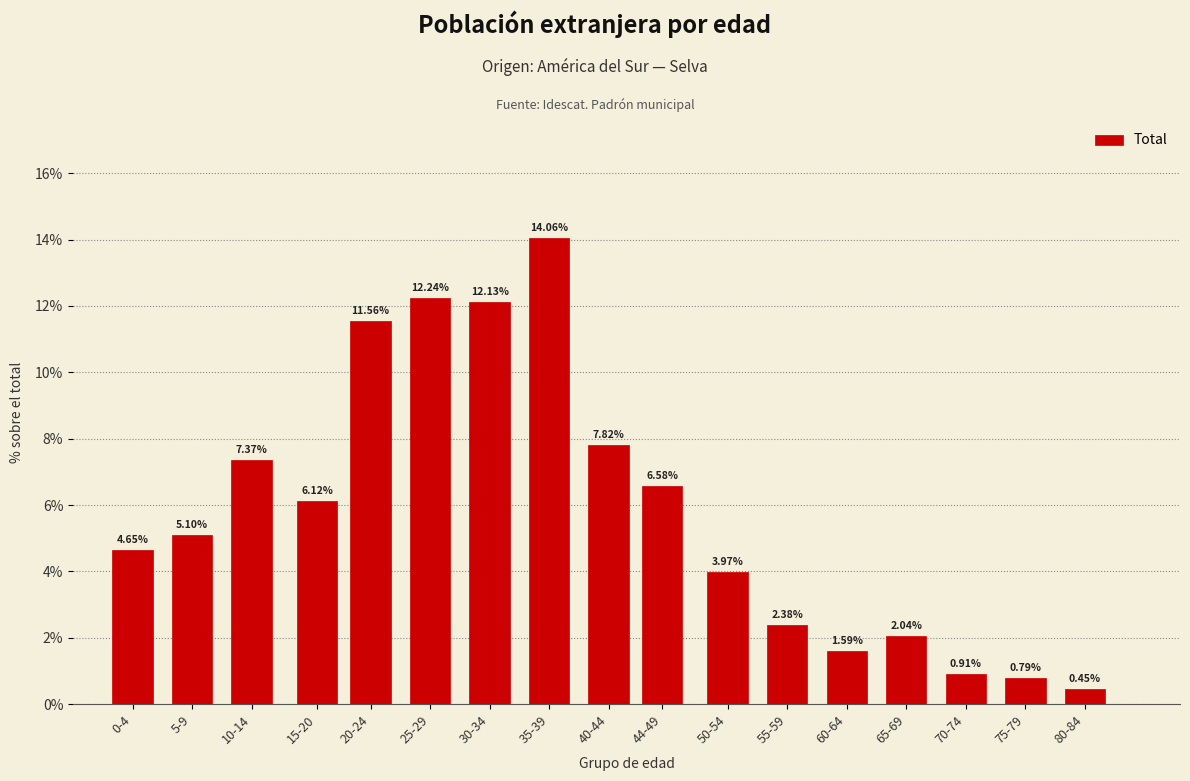

Rank the categories by value from highest to lowest.

35-39, 25-29, 30-34, 20-24, 40-44, 10-14, 44-49, 15-20, 5-9, 0-4, 50-54, 55-59, 65-69, 60-64, 70-74, 75-79, 80-84